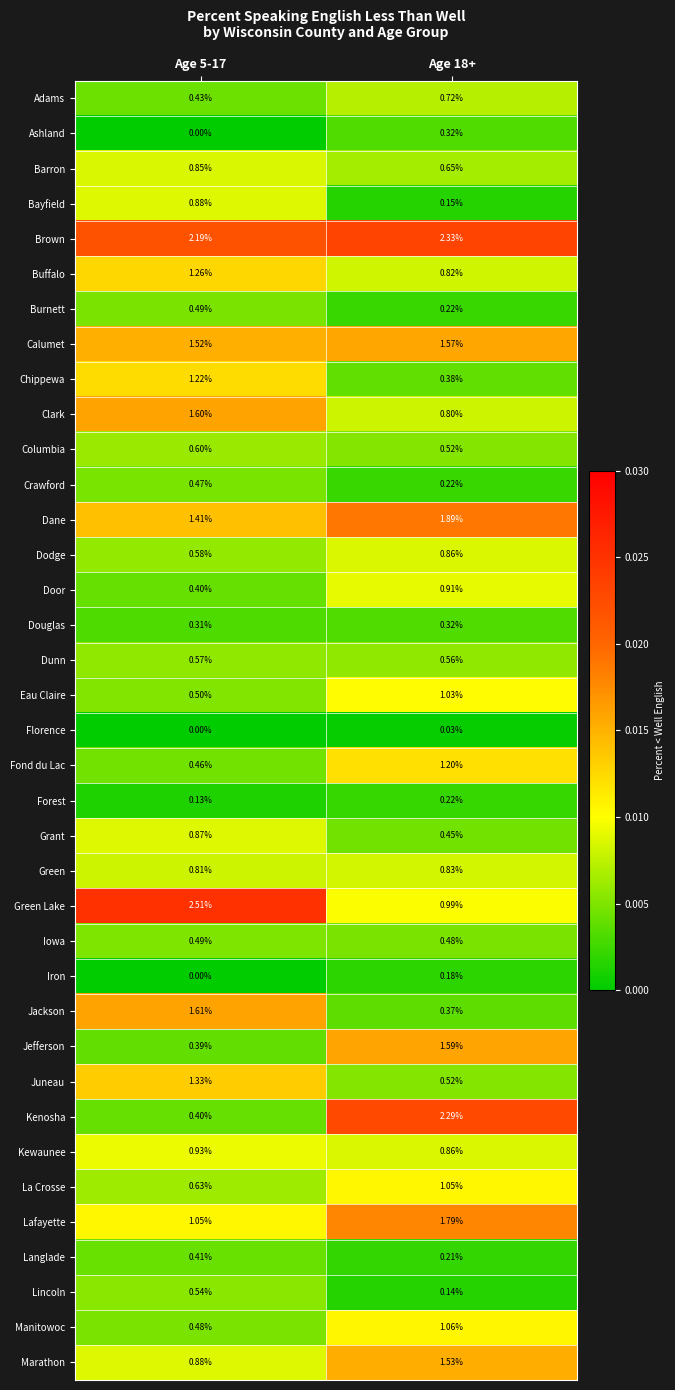

Which series changed the most between Age 5-17 and Age 18+?

Kenosha